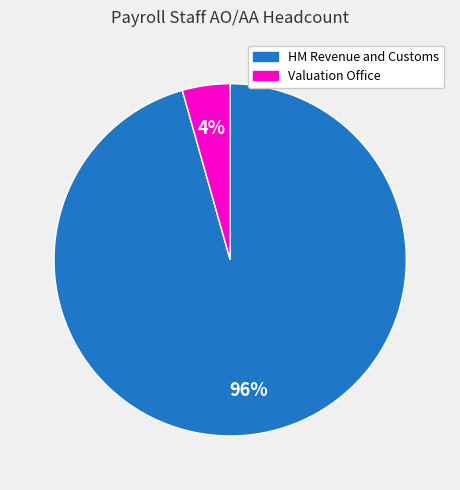

To the nearest percent, what is the combined percentage of HM Revenue and Customs and Valuation Office?

100%